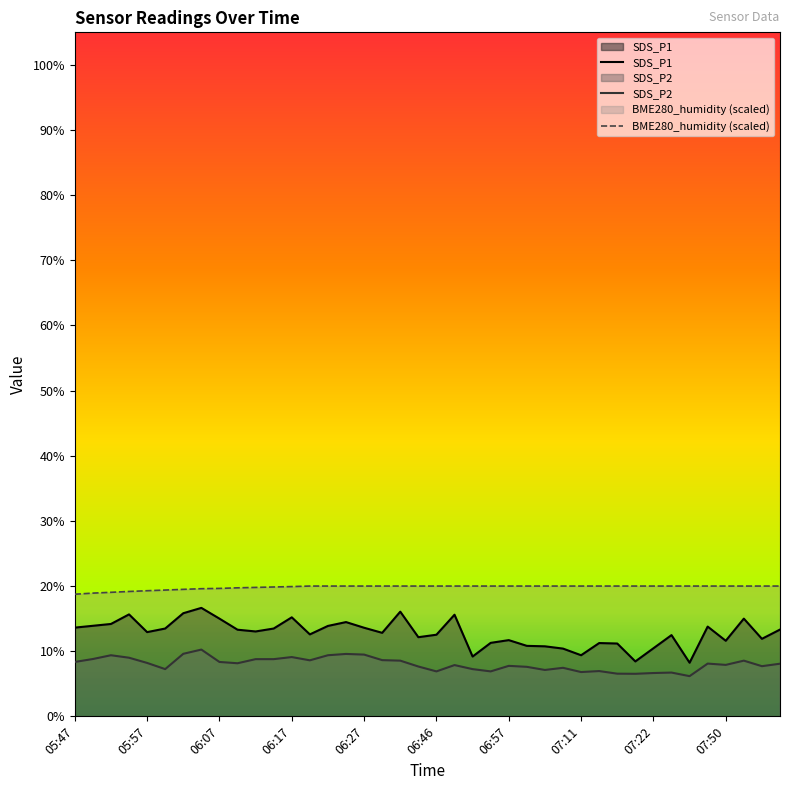

What is the label of the 11th point from the left?

06:12